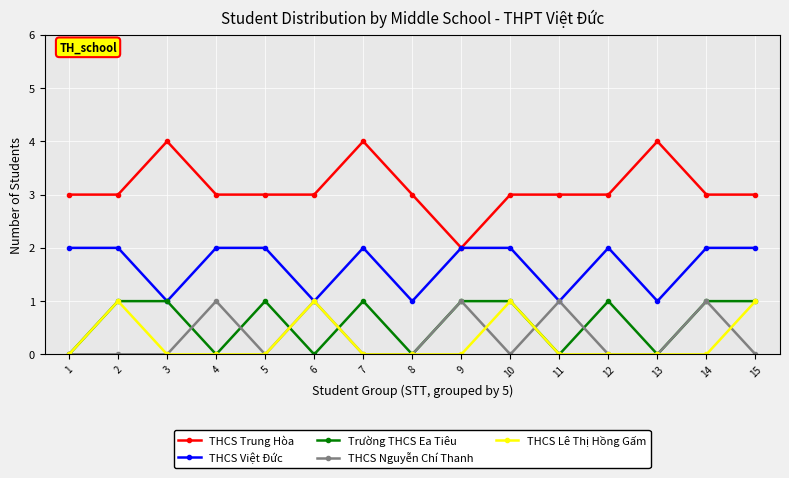

Is the value of THCS Việt Đức at 15 greater than the value of THCS Lê Thị Hồng Gấm at 12?

Yes